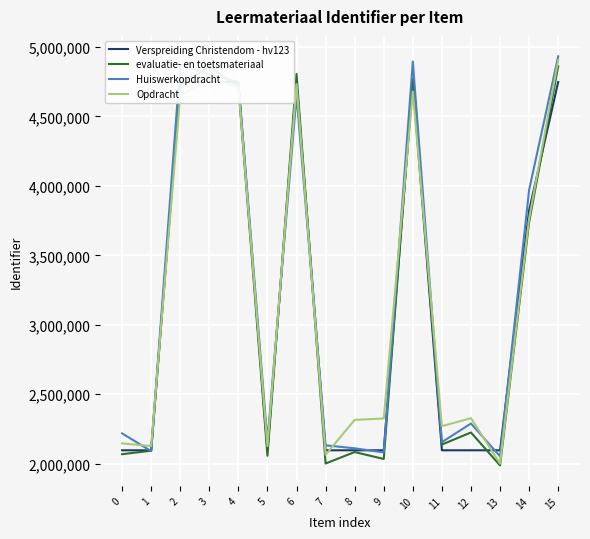

What is the difference between the maximum and second lowest values in the Verspreiding Christendom - hv123 series?

2651388